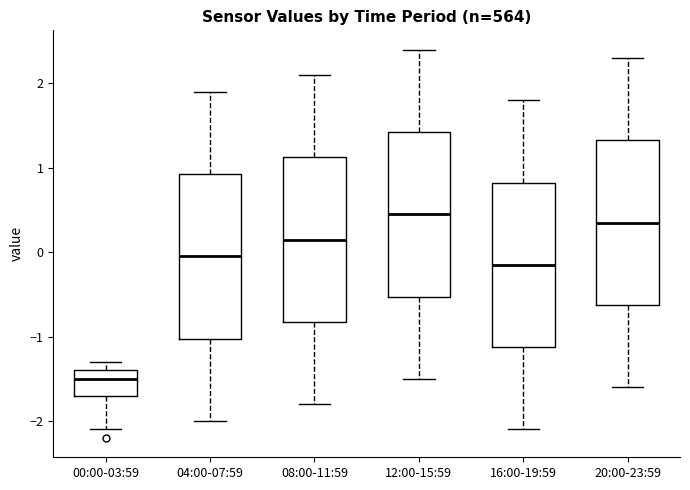

Reading left to right, read every box against the y-axis: the position of its median line, the range the box covers, and the ends of its whiskers. The values are not printed on the chart, so give them approximately, as read against the axis.

00:00-03:59: median -1.5, box -1.7 to -1.4, whiskers -2.1 to -1.3
04:00-07:59: median 0.0, box -1.0 to 0.9, whiskers -2.0 to 1.9
08:00-11:59: median 0.2, box -0.8 to 1.1, whiskers -1.8 to 2.1
12:00-15:59: median 0.5, box -0.5 to 1.4, whiskers -1.5 to 2.4
16:00-19:59: median -0.1, box -1.1 to 0.8, whiskers -2.1 to 1.8
20:00-23:59: median 0.4, box -0.6 to 1.3, whiskers -1.6 to 2.3